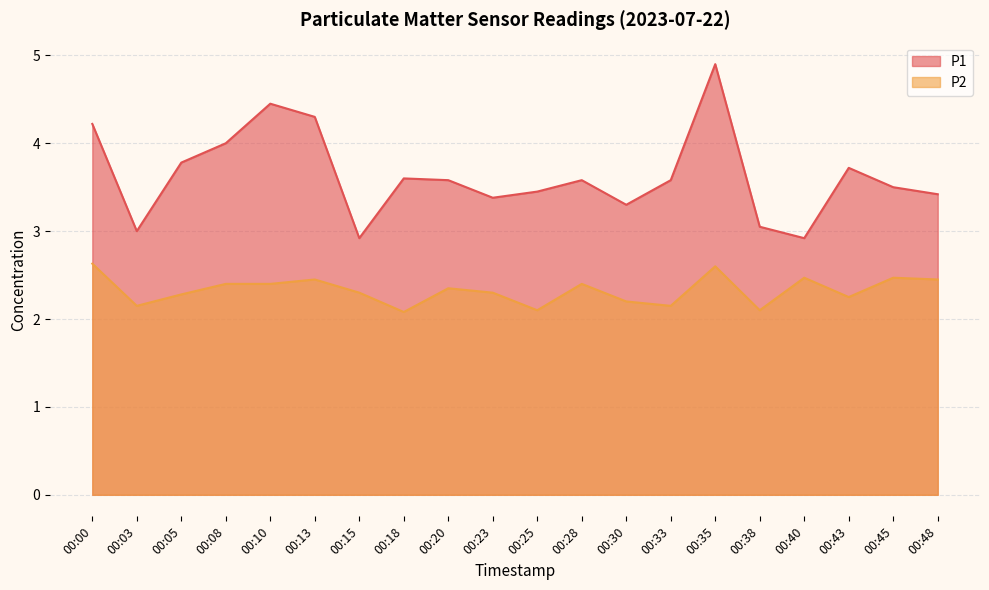

Is the value of P2 at 00:30 greater than the value of P1 at 00:00?

No